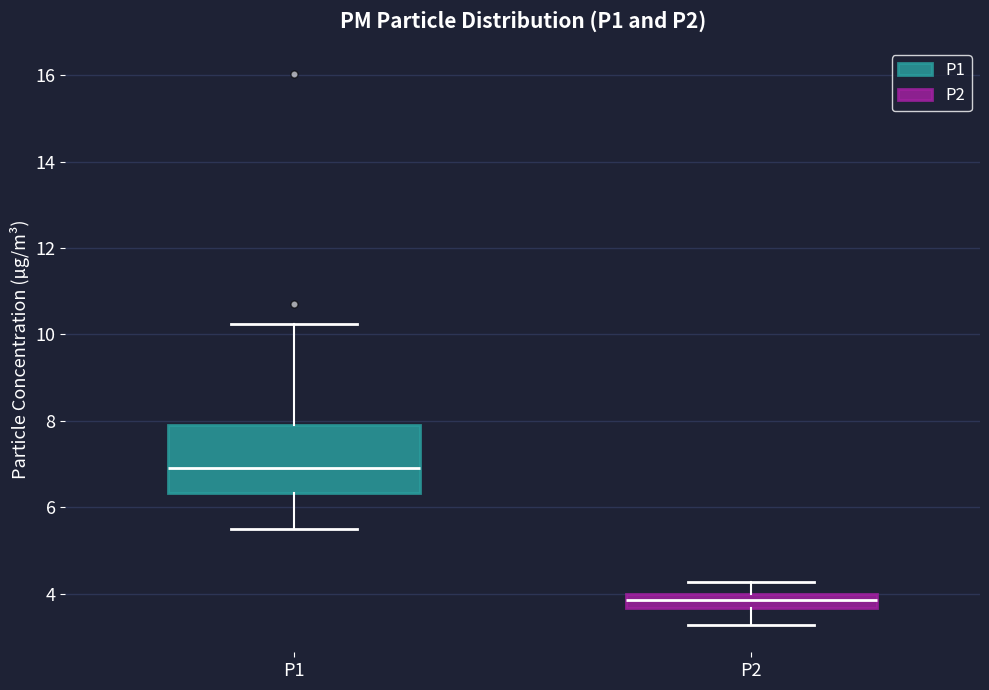

Which box's median line is the lowest?

P2